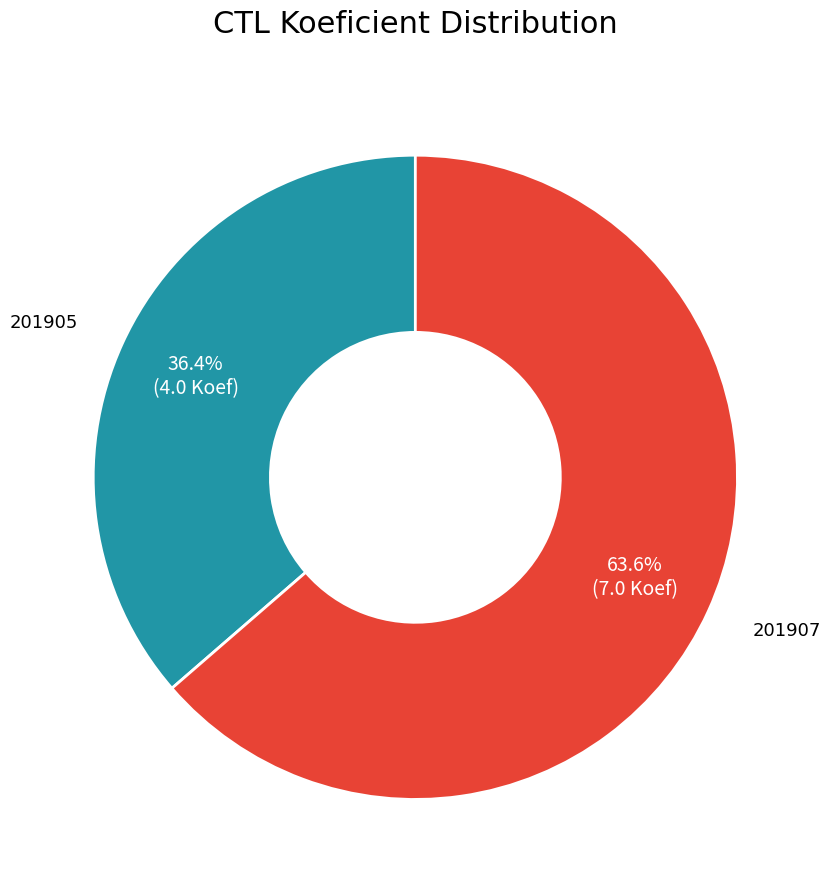

Is there any slice that represents more than half of the pie?

Yes